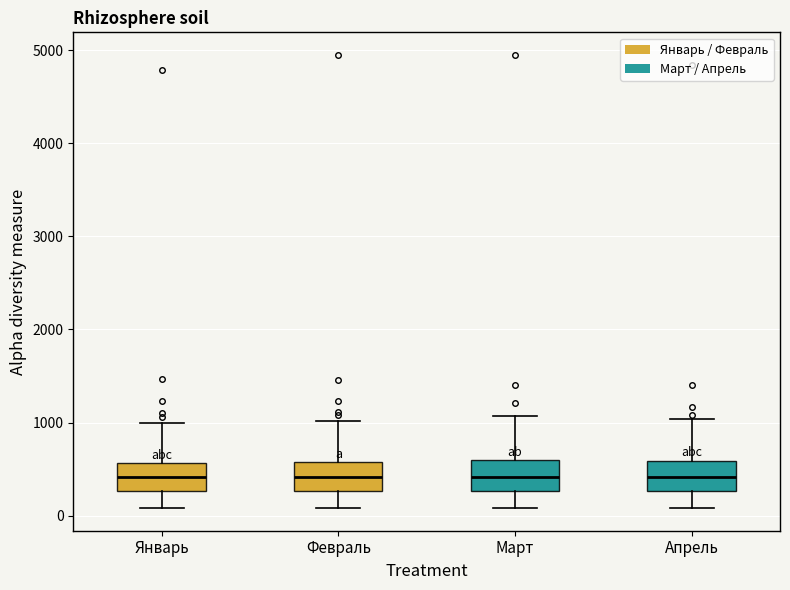

Reading left to right, transcribe this box plot: for each box, give where its median line is, the range the box spans, and where its two whiskers end, as read against the y-axis. The values are not printed on the chart, so give them approximately, as read against the axis.

Январь: median 400, box 300 to 600, whiskers 100 to 1000
Февраль: median 400, box 300 to 600, whiskers 100 to 1000
Март: median 400, box 300 to 600, whiskers 100 to 1100
Апрель: median 400, box 300 to 600, whiskers 100 to 1000